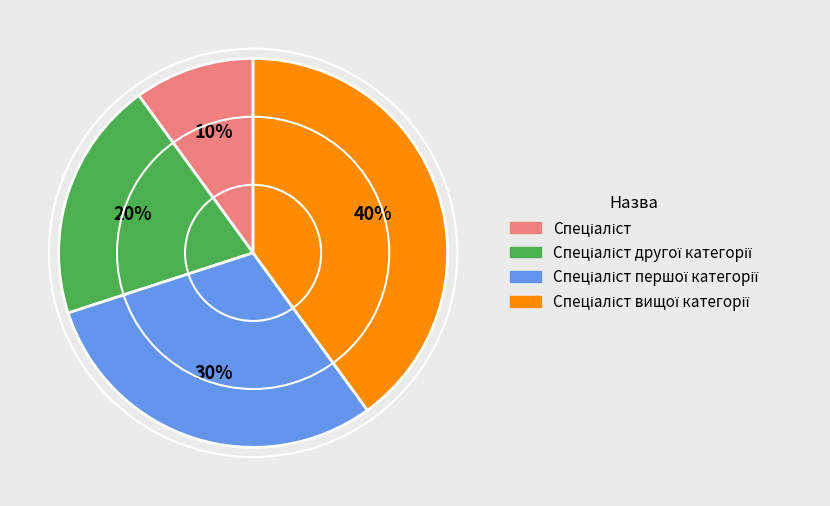

To the nearest percent, what is the average slice percentage?

25%